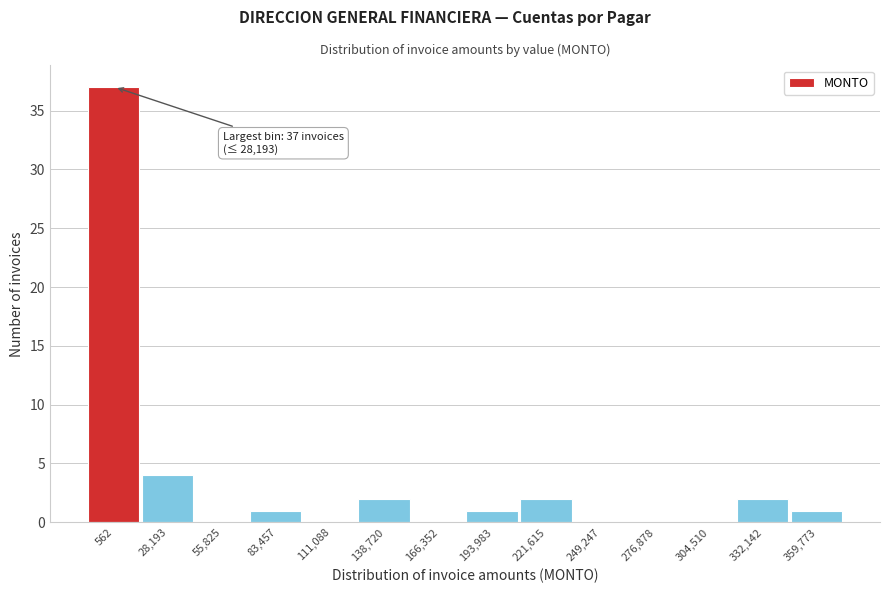

Reading left to right, transcribe all the data shown in this chart.

562=37	28,193=4	55,825=0	83,457=1	111,088=0	138,720=2	166,352=0	193,983=1	221,615=2	249,247=0	276,878=0	304,510=0	332,142=2	359,773=1